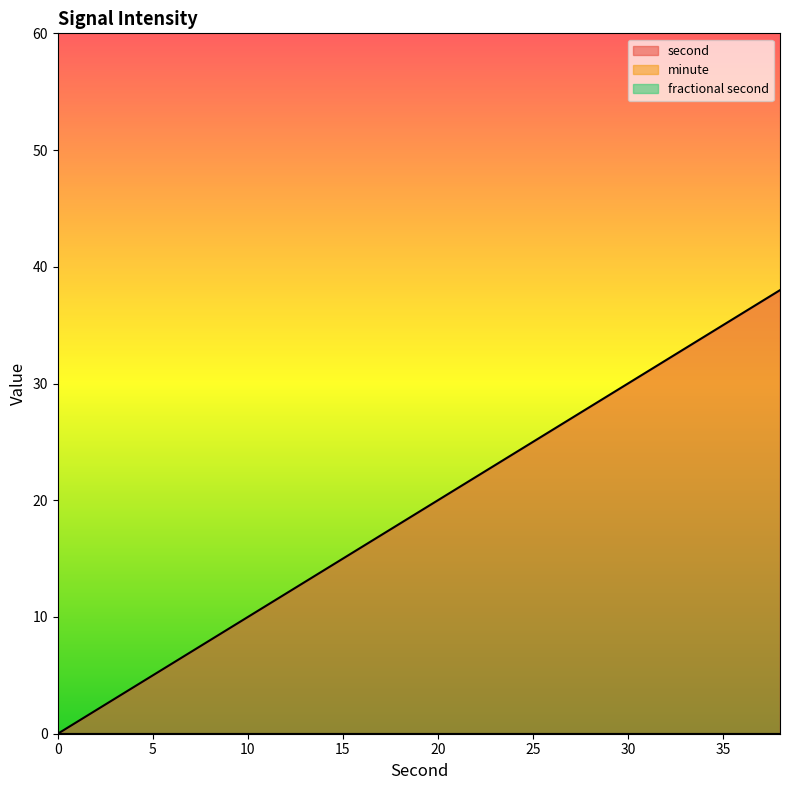

True or false: fractional second has more than 0 points higher than both neighbors.

False